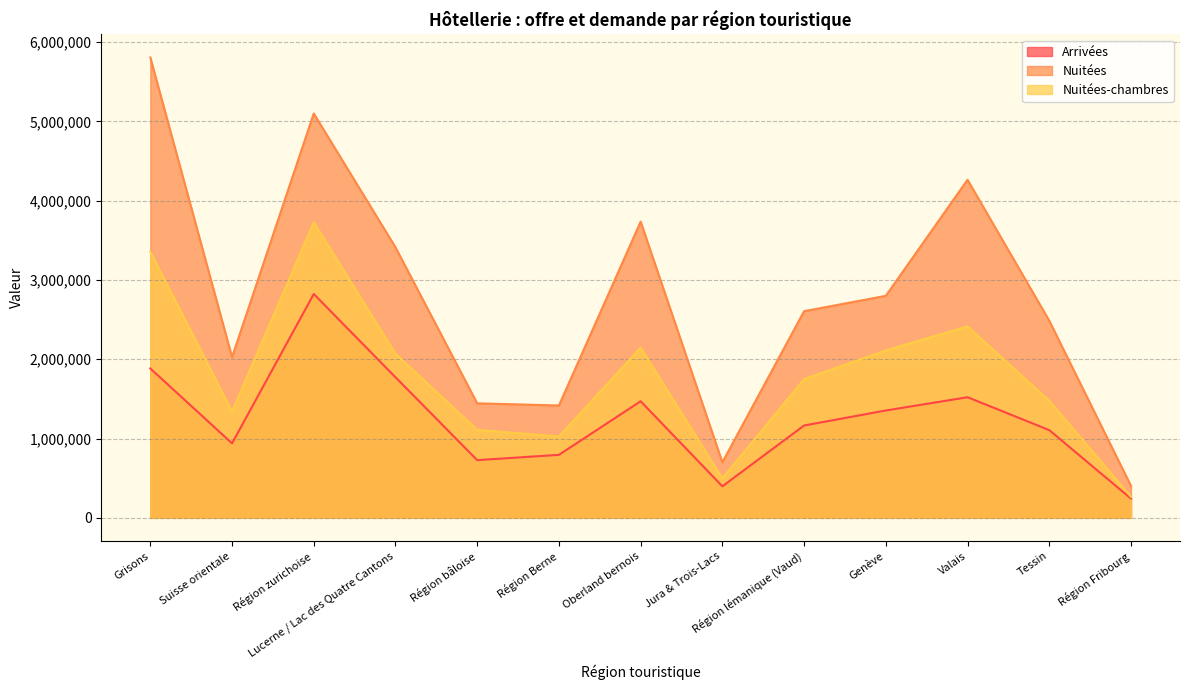

Reading right to left, list all the values displayed in this chart.

Arrivées: 243115	1106816	1521520	1354081	1164890	397819	1470577	794725	727923	1773434	2823696	939530	1884448
Nuitées: 403096	2487164	4264609	2800522	2606734	700294	3736526	1417104	1444567	3412357	5100648	2026736	5807455
Nuitées-chambres: 266097	1477204	2415332	2111366	1749908	497852	2146361	1026284	1109521	2070152	3729274	1340634	3357252